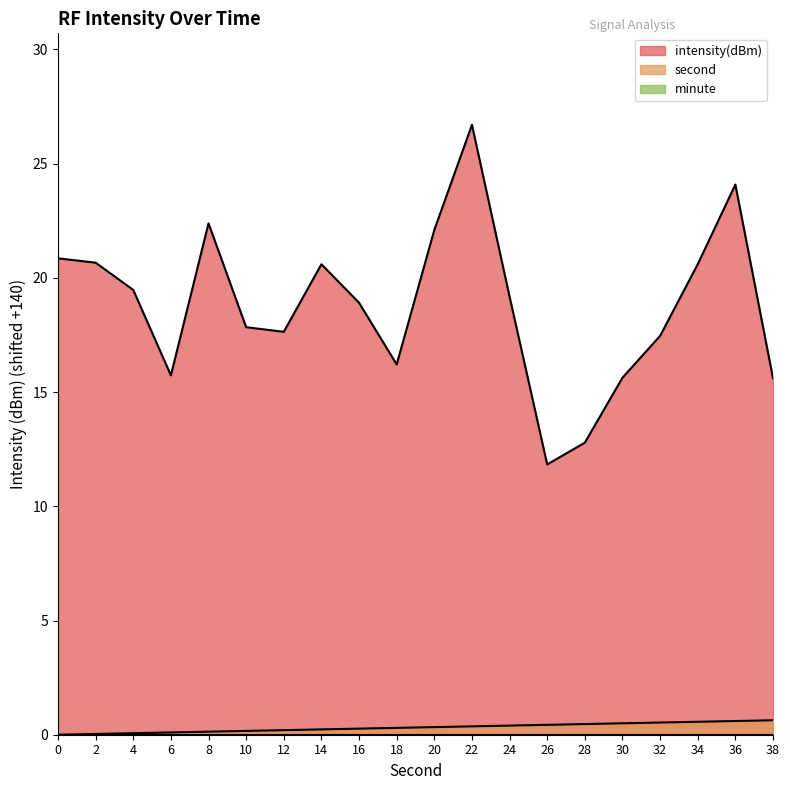

At which label does second reach its peak?

38